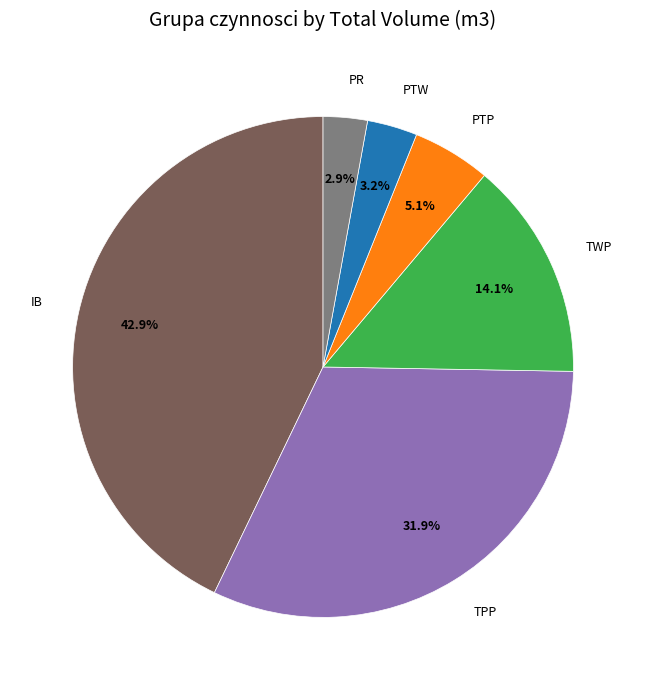

To the nearest percent, what is the average slice percentage?

17%